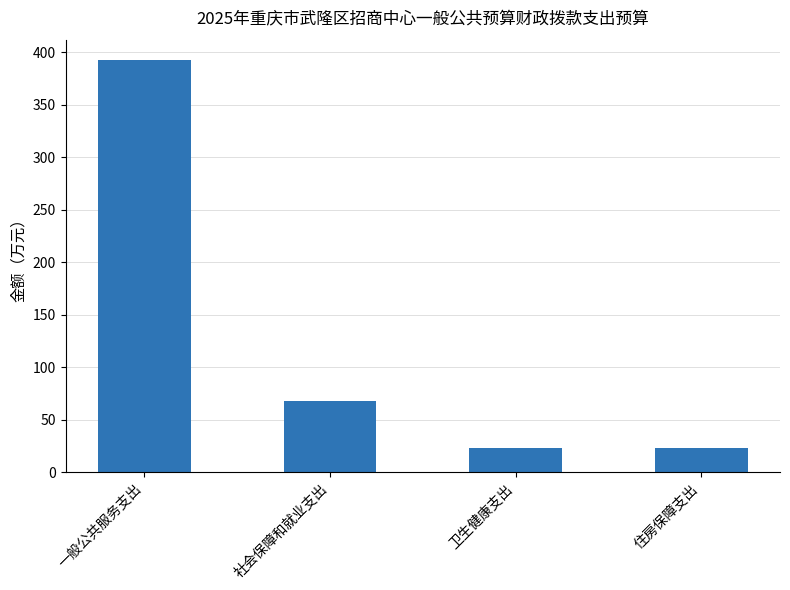

Approximately how many times larger is the value at 住房保障支出 compared to 卫生健康支出?

1.0